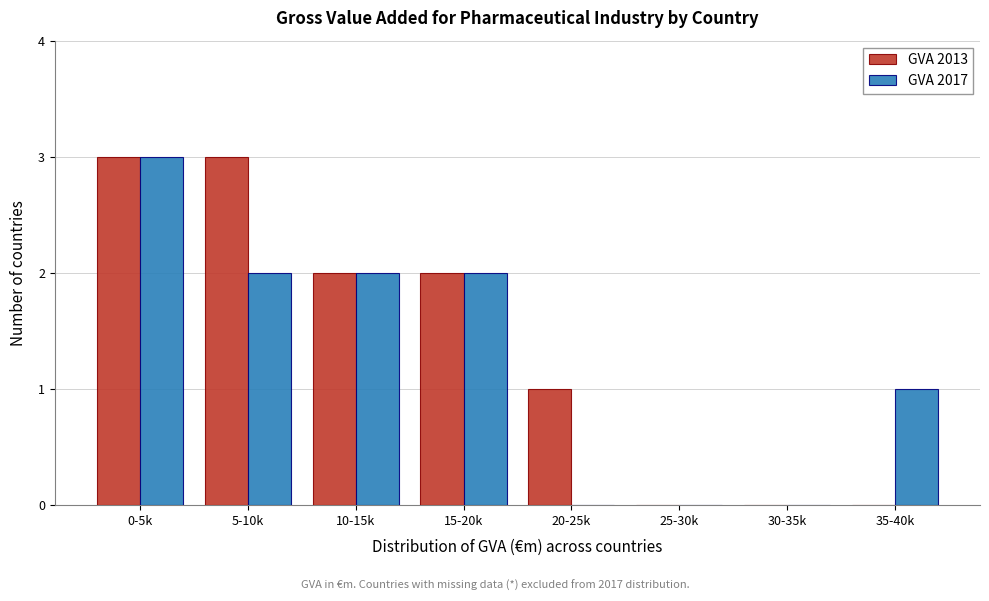

Reading right to left, transcribe all the data shown in this chart.

GVA 2013: 35-40k=0	30-35k=0	25-30k=0	20-25k=1	15-20k=2	10-15k=2	5-10k=3	0-5k=3
GVA 2017: 35-40k=1	30-35k=0	25-30k=0	20-25k=0	15-20k=2	10-15k=2	5-10k=2	0-5k=3